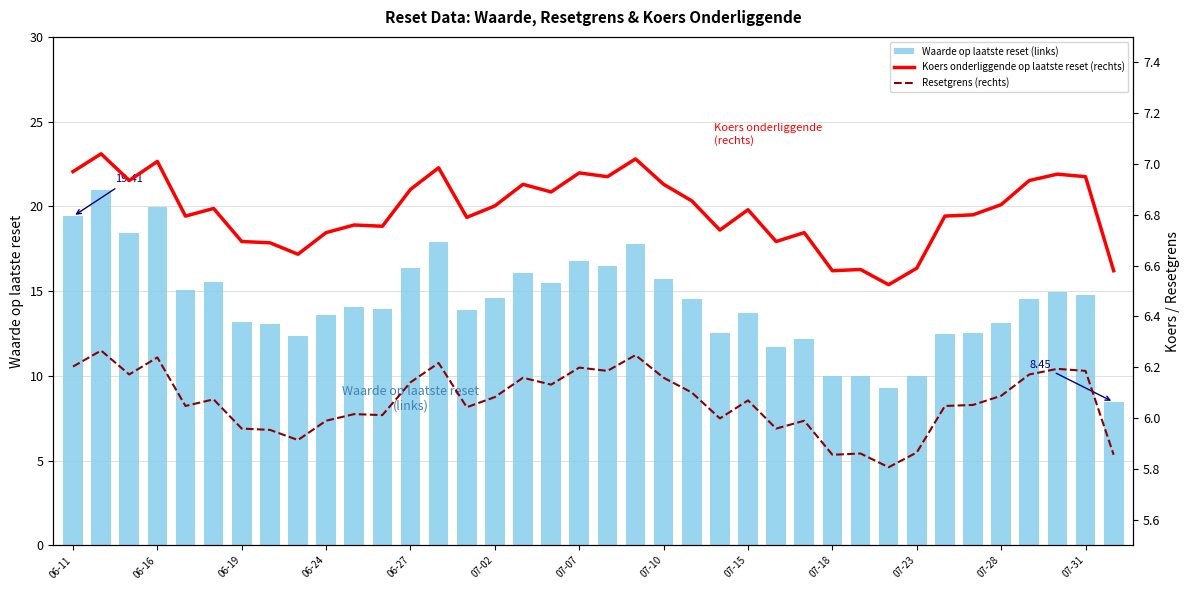

What is the value of the Waarde op laatste reset (links) bar at the 1st from the left?

19.4